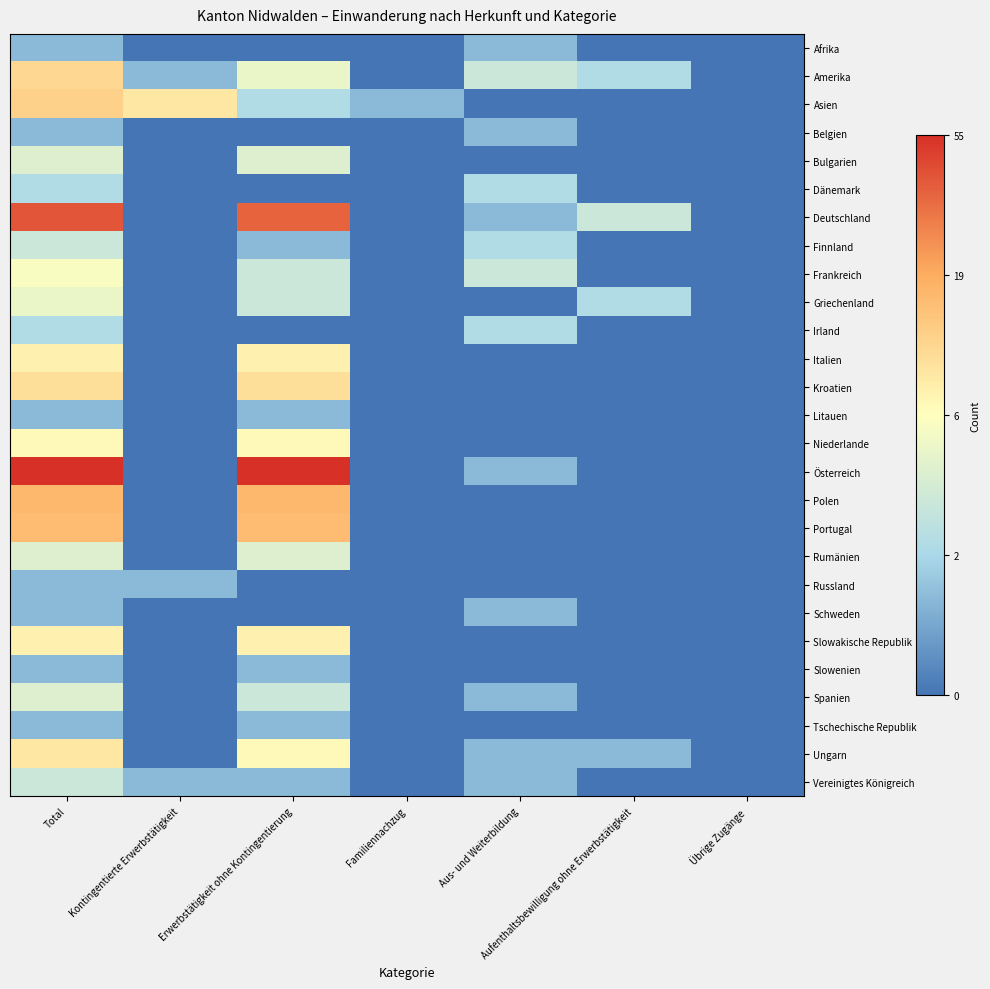

At how many categories does at least one series exceed 2?

3